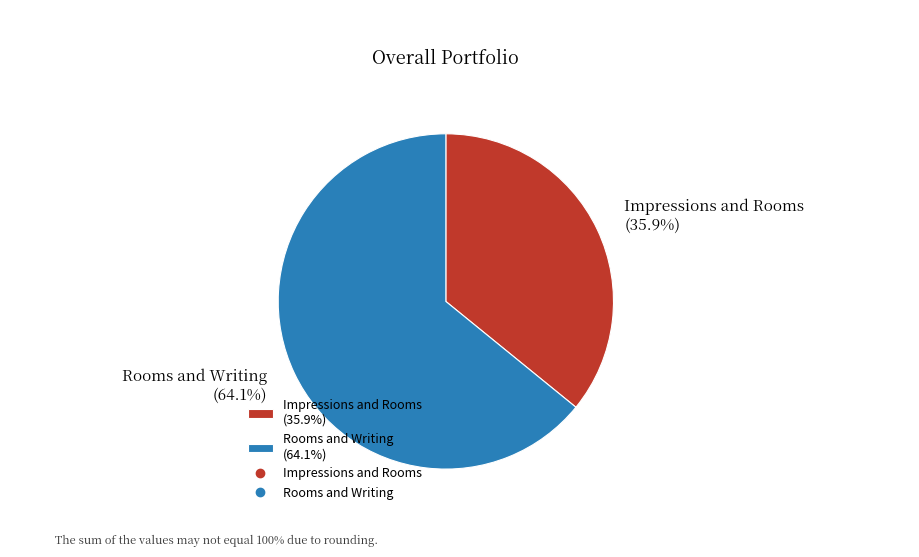

To the nearest percent, what is the difference between the largest and smallest slice percentages?

28%